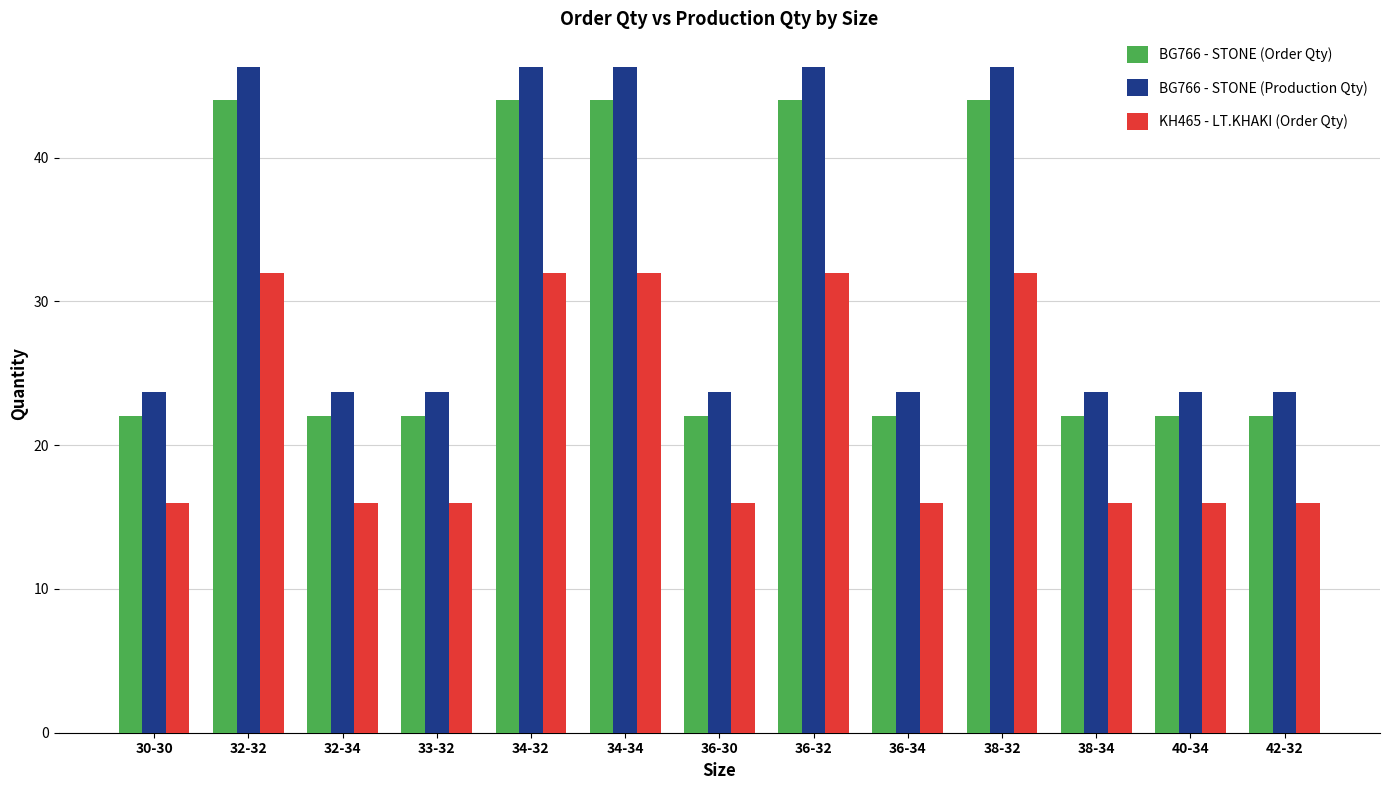

What position from the right is 36-30?

7